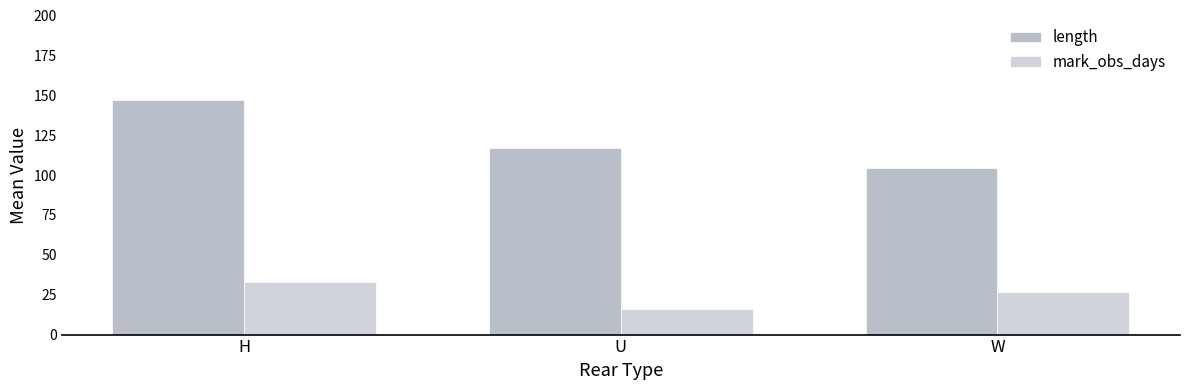

At which label is length closest to 125?

U